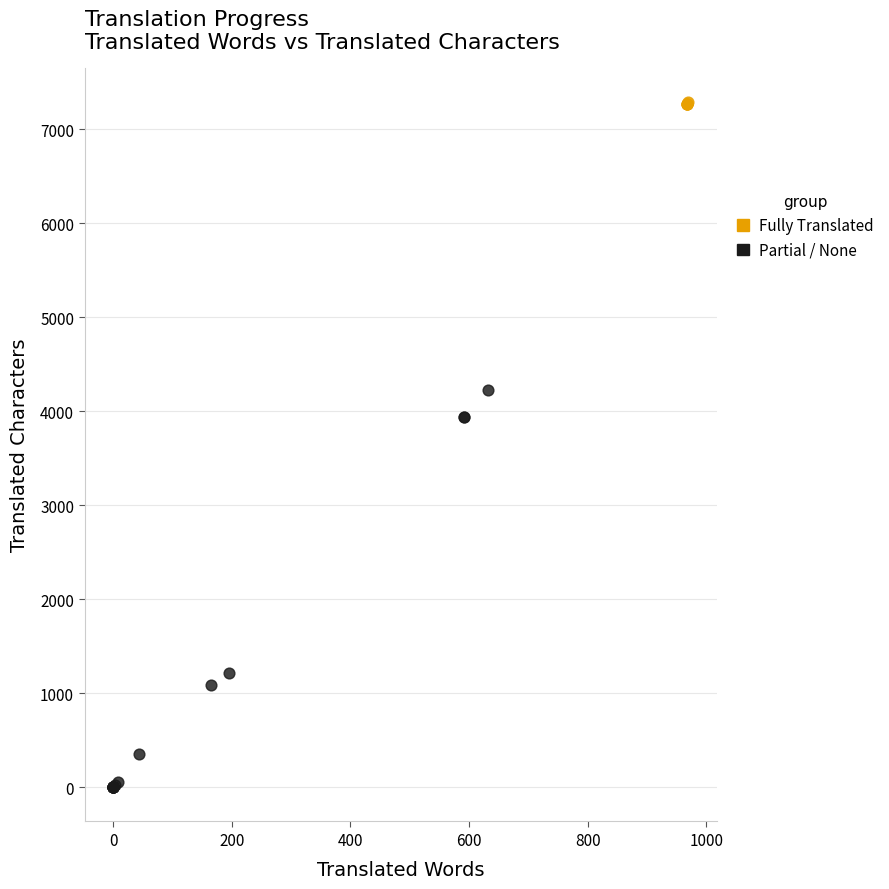

What are all the series names shown in the legend?

Fully Translated, Partial / None